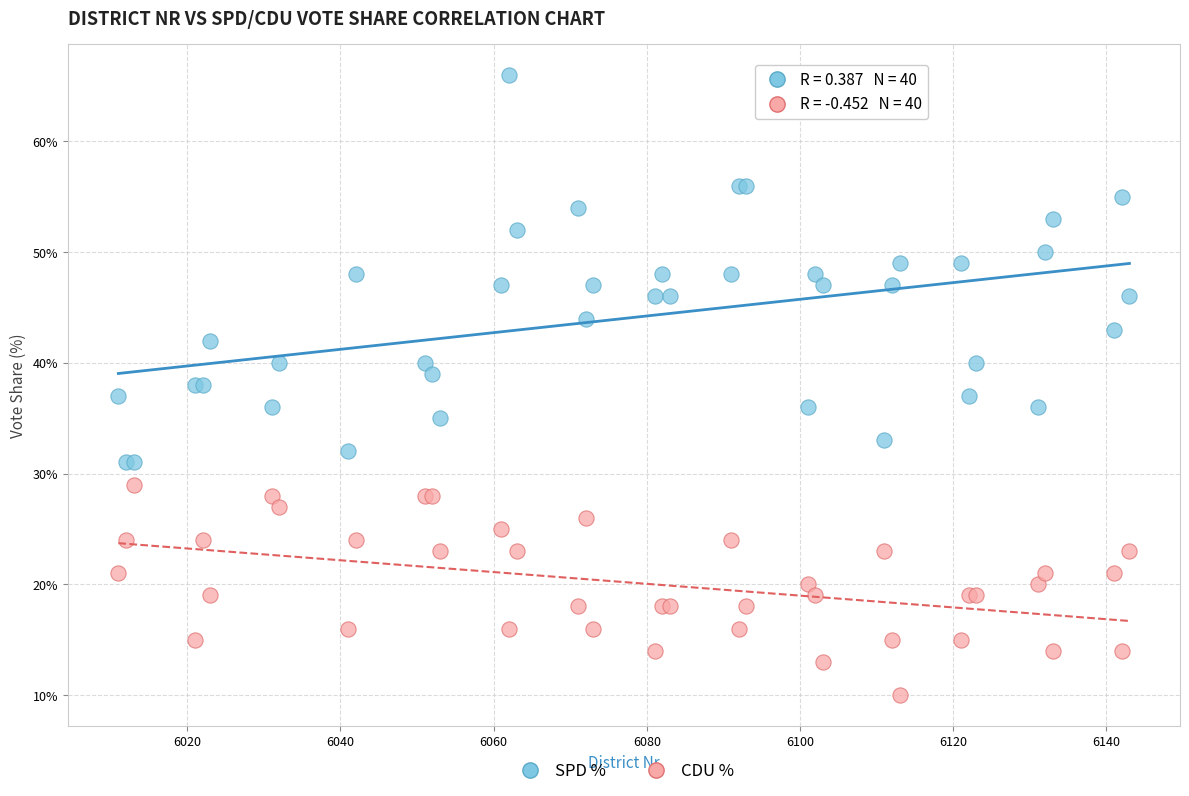

Which series has the widest spread of Y values?

SPD %